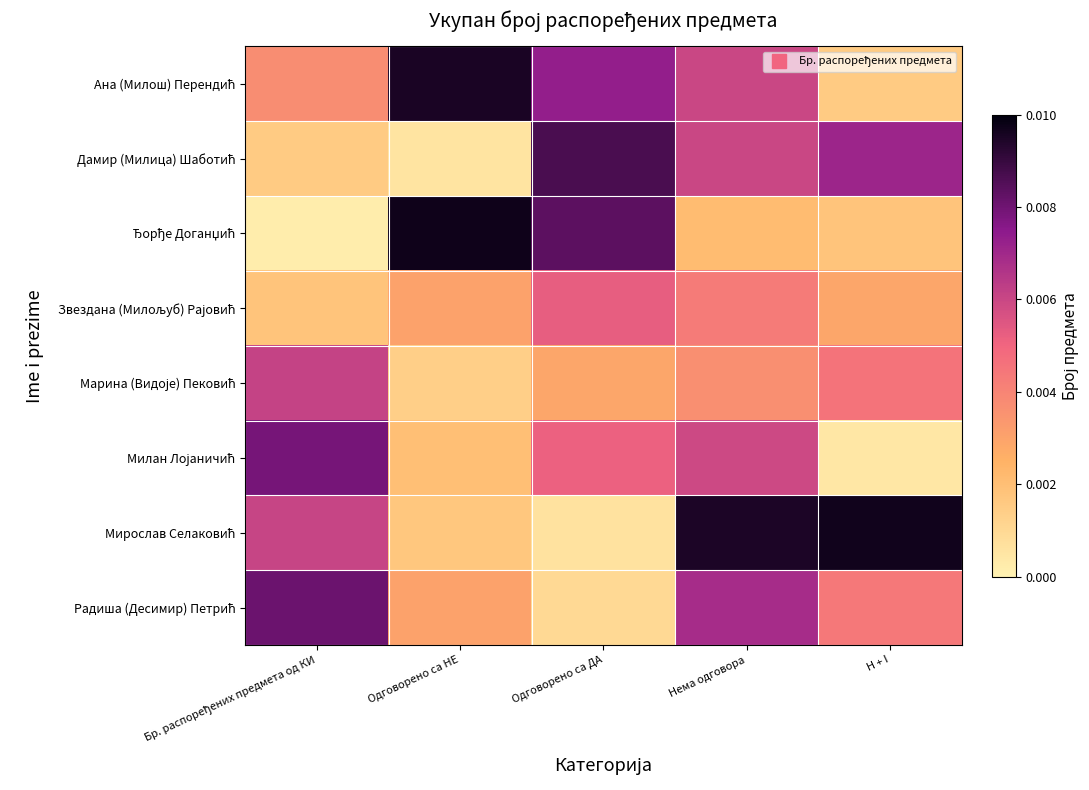

Which series changed the most between Одговорено са ДА and H + I?

Мирослав Селаковић